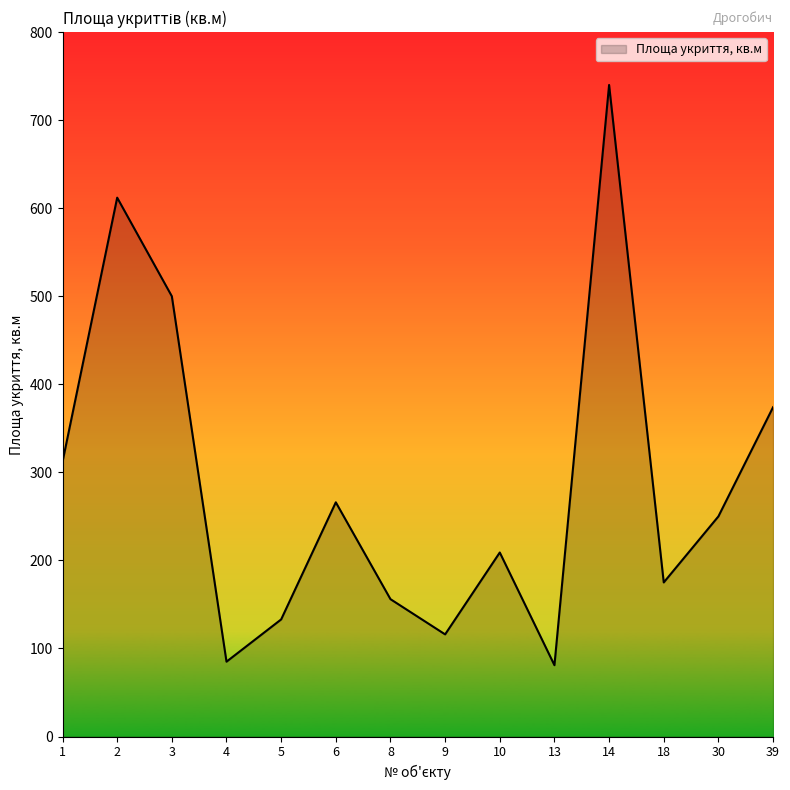

What is the sum of all values?

4009